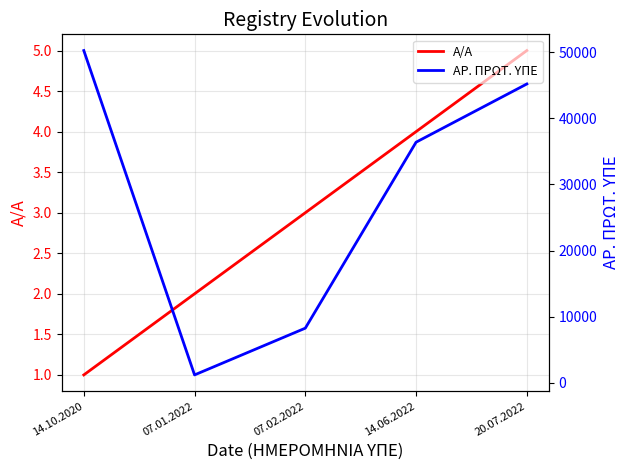

The A/A series shows 3 at 07.02.2022. True or false?

True